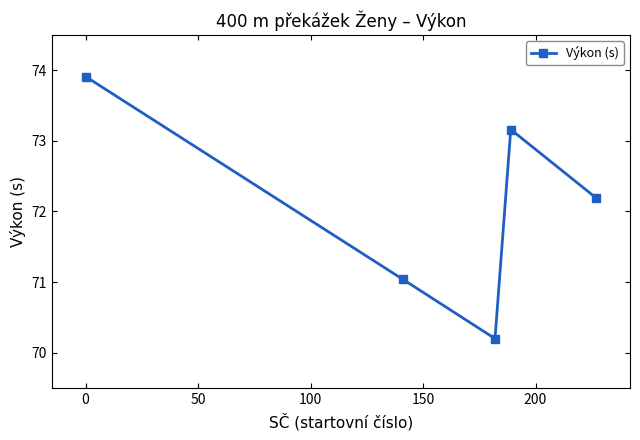

What is the sum of all values?

360.5